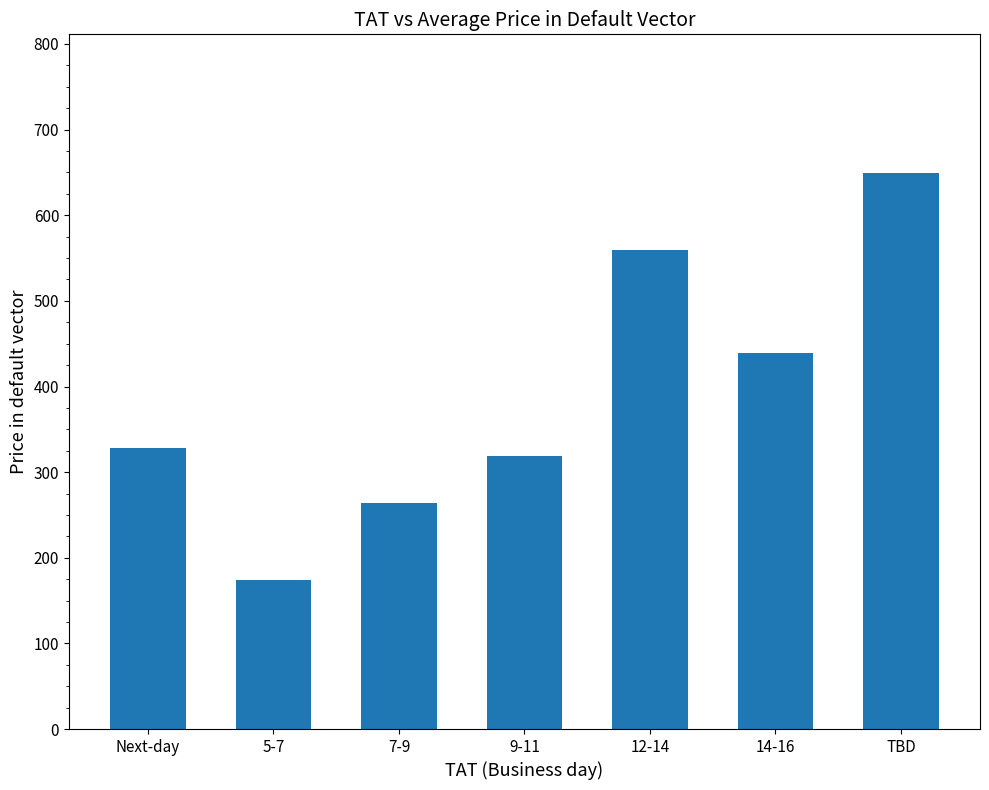

What is the difference between the maximum and minimum values?

475.0